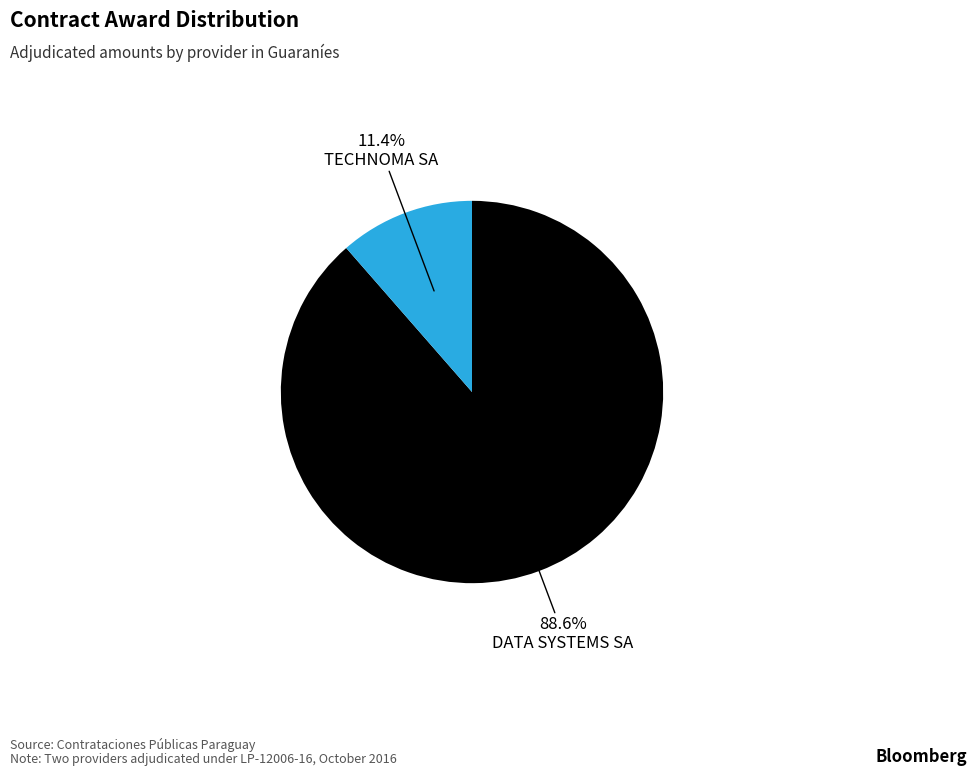

Count the number of slices in the pie.

2